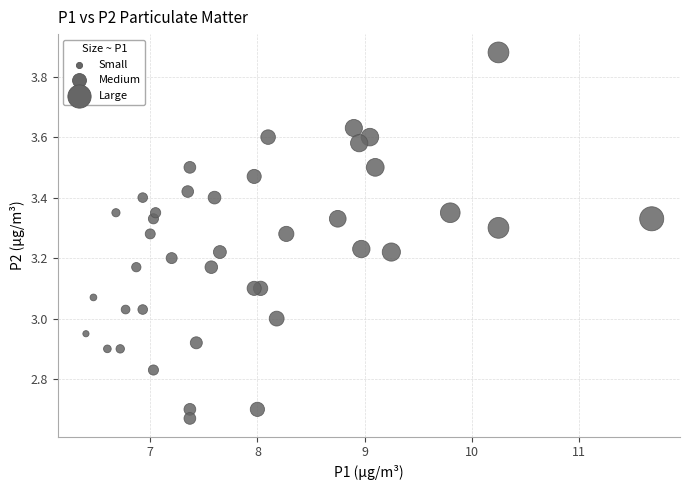

What is the range of Y values (max minus min)?

1.2